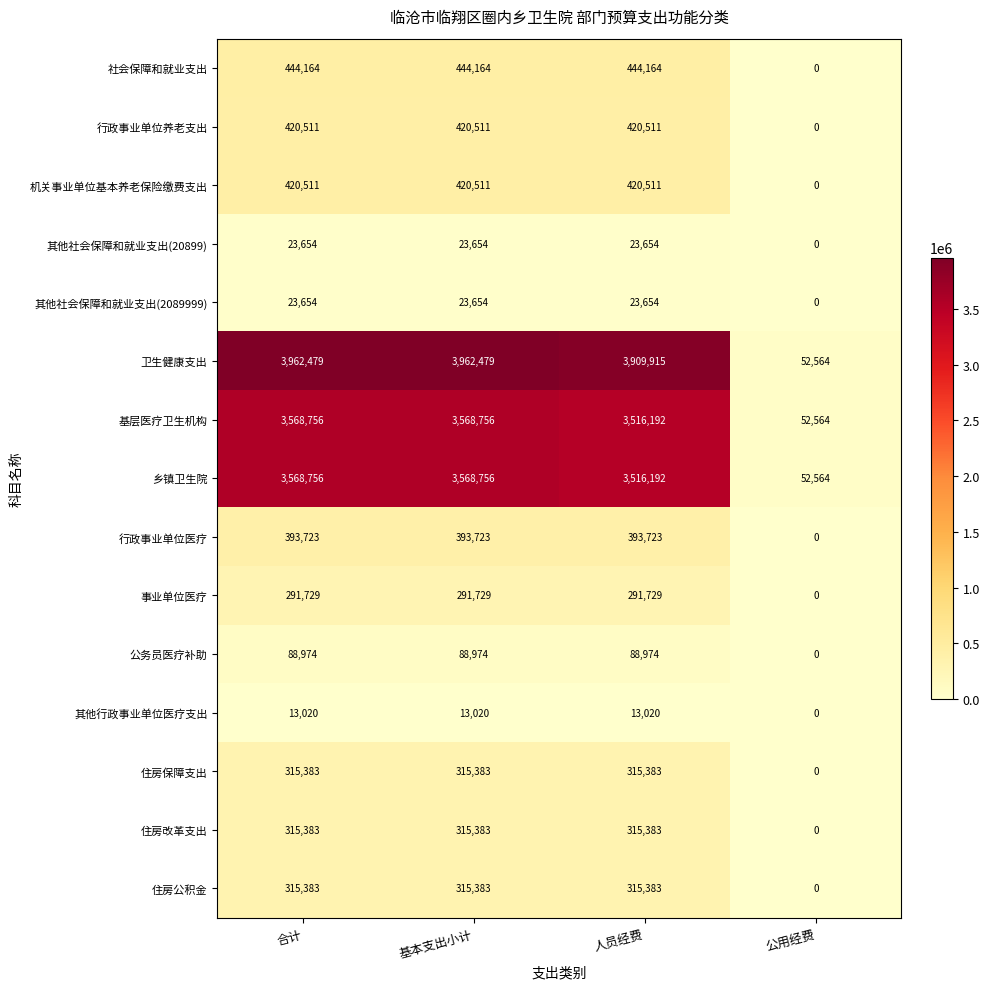

The 其他社会保障和就业支出(20899) series shows -16473 at 公用经费. True or false?

False